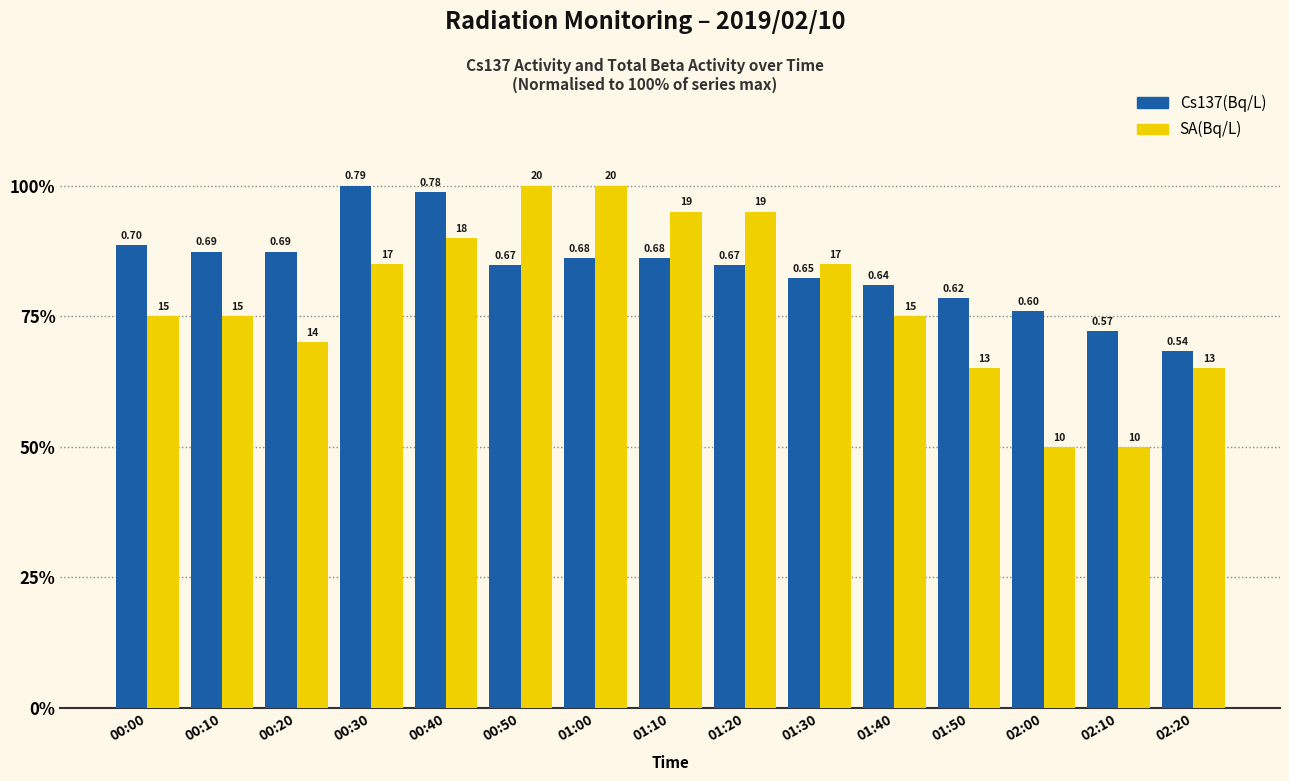

At which category is the sum across all series the highest?

00:40